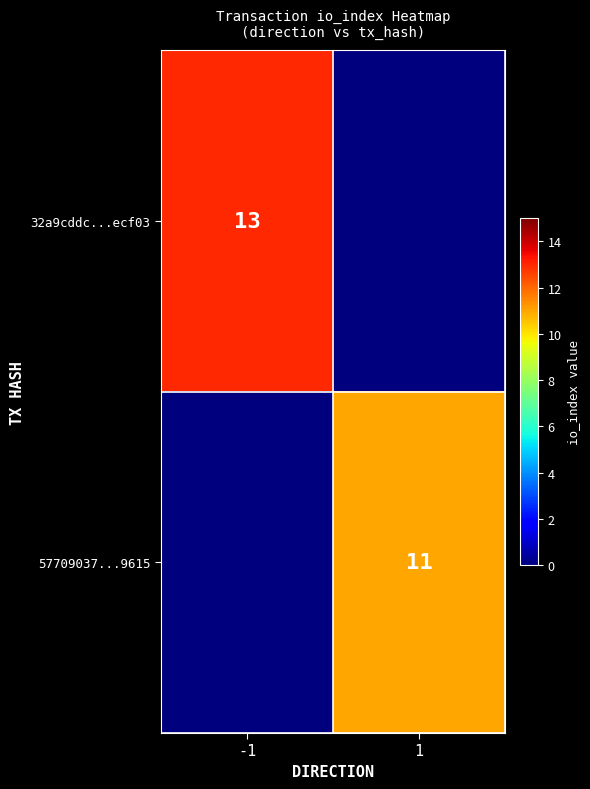

Is the value of 32a9cddc...ecf03 at -1 greater than the value of 57709037...9615 at 1?

Yes